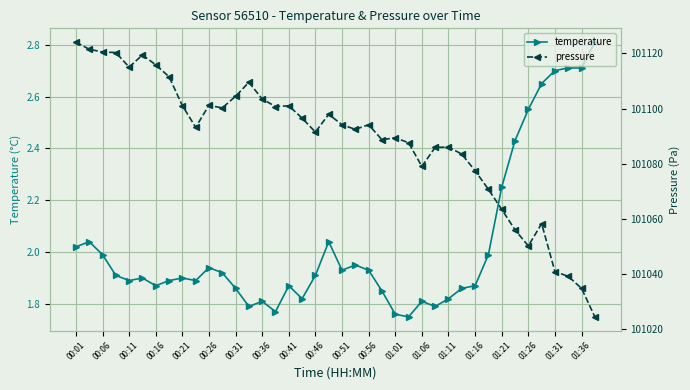

True or false: temperature has more than 0 interior local peaks.

True